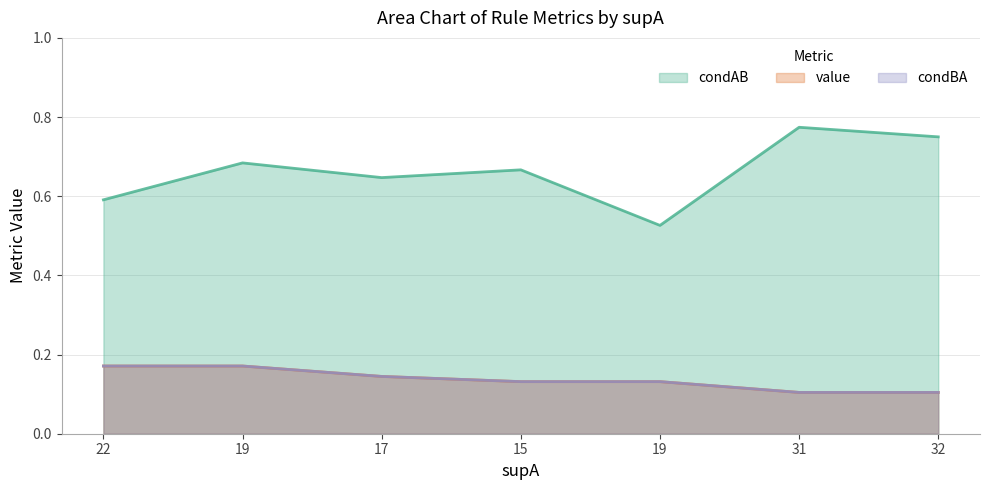

What value does the condAB series have at 19?

0.7